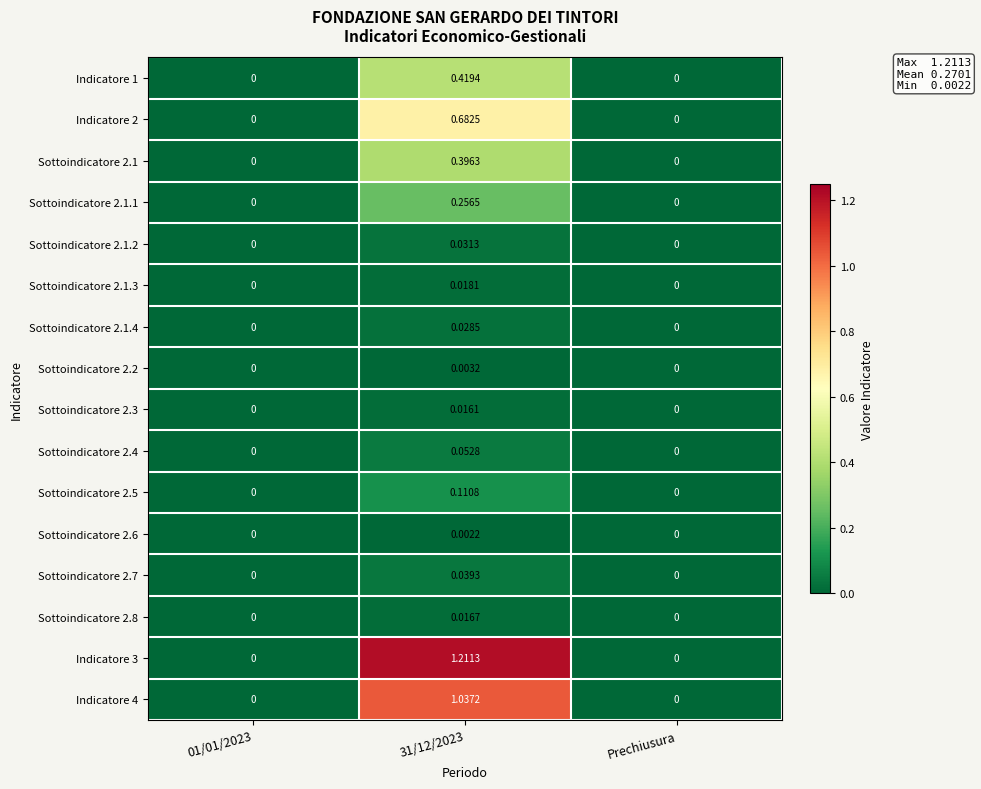

Is the value of Sottoindicatore 2.5 at 01/01/2023 greater than the value of Indicatore 1 at 31/12/2023?

No